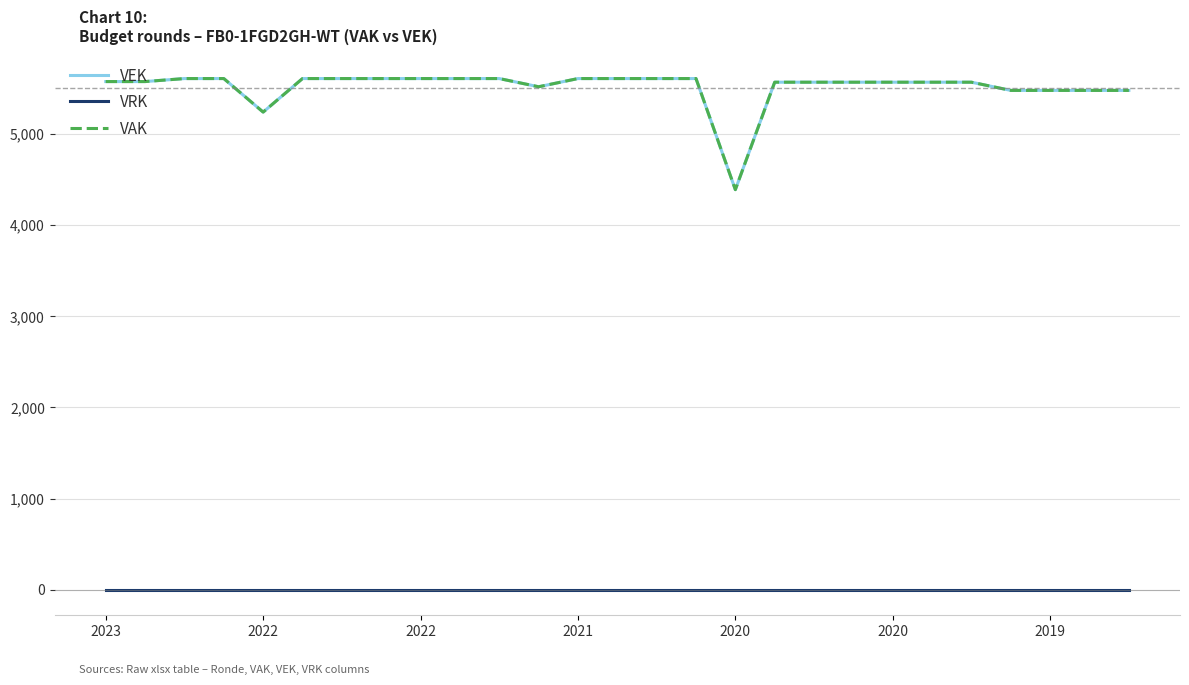

Reading right to left, what are all the values shown in this chart?

VEK: 5479	5479	5479	5479	5569	5569	5569	5569	5569	5569	4390	5609	5609	5609	5609	5519	5609	5609	5609	5609	5609	5609	5241	5609	5609	5576	5576
VRK: 0	0	0	0	0	0	0	0	0	0	0	0	0	0	0	0	0	0	0	0	0	0	0	0	0	0	0
VAK: 5479	5479	5479	5479	5569	5569	5569	5569	5569	5569	4390	5609	5609	5609	5609	5519	5609	5609	5609	5609	5609	5609	5241	5609	5609	5576	5576